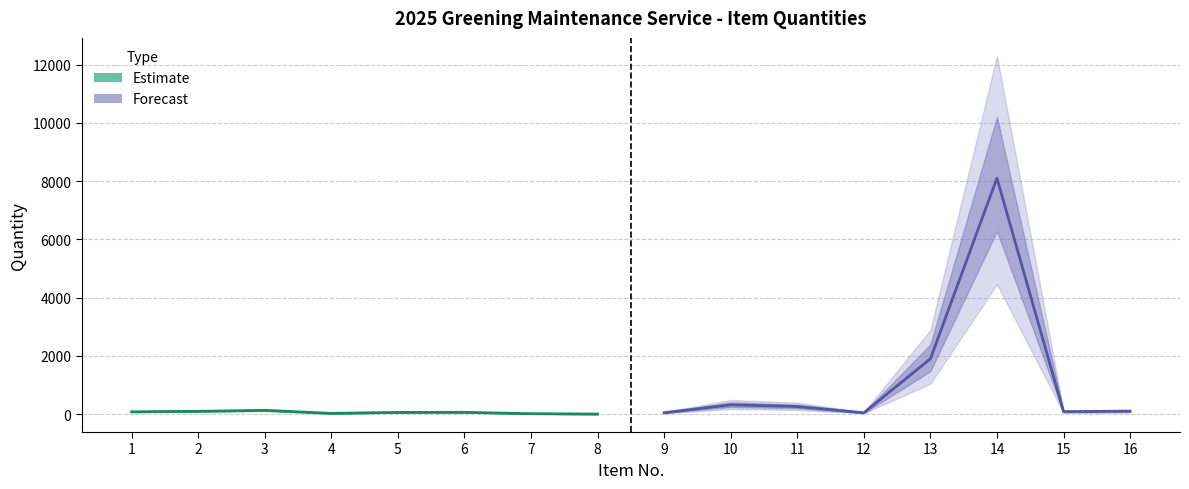

Which series has the largest total across all categories?

Forecast